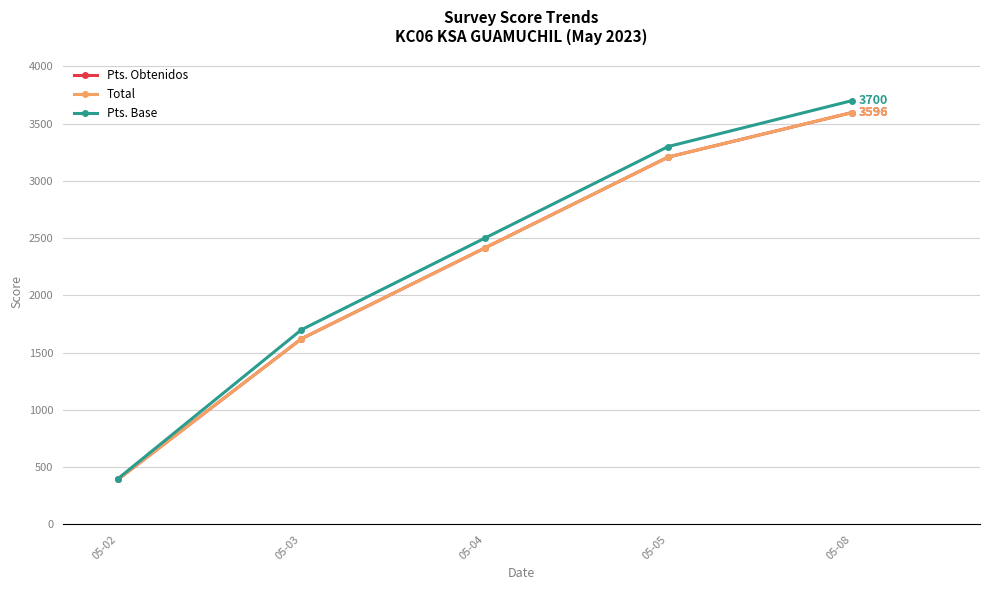

Does the chart have visible grid lines?

Yes